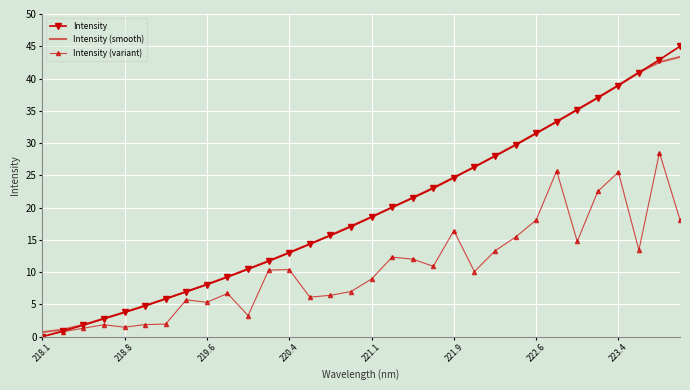

Which series has the largest range (max minus min)?

Intensity